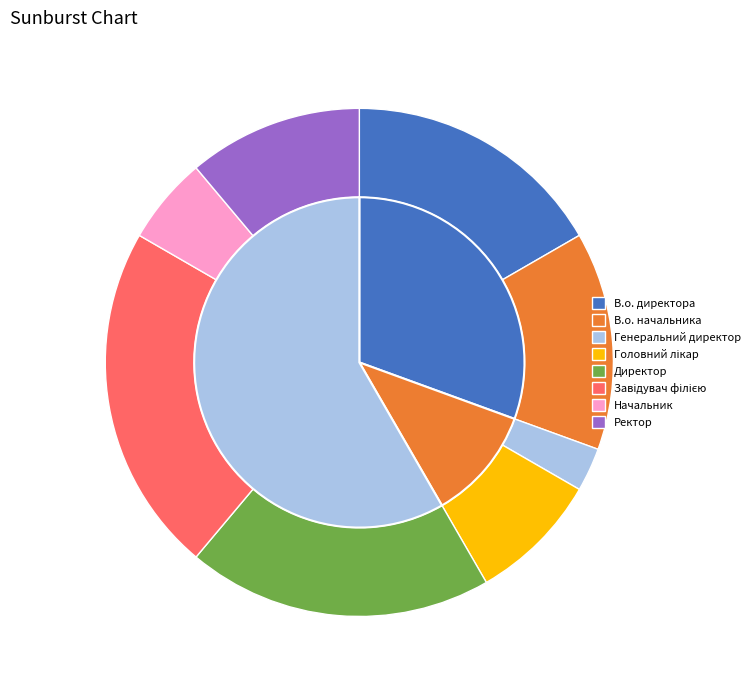

Count the number of slices in the pie.

8